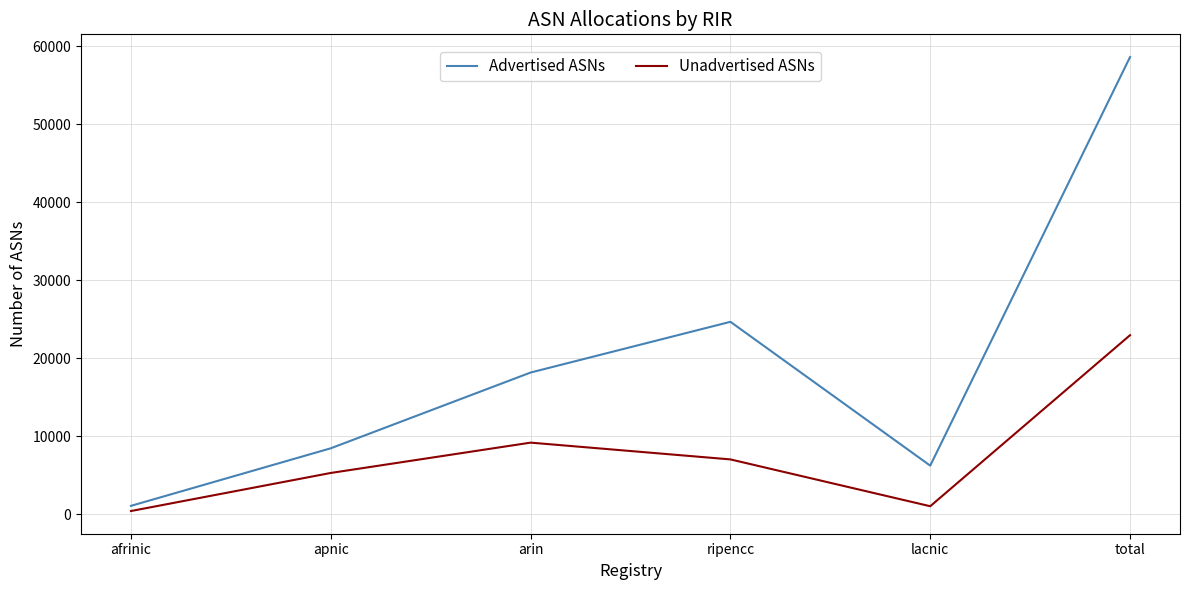

What is the difference between the maximum and minimum values in the Unadvertised ASNs series?

22545